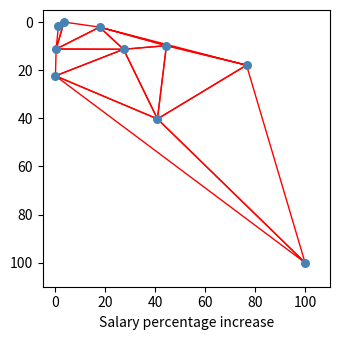

What is the range of Y values (max minus min)?

100.0